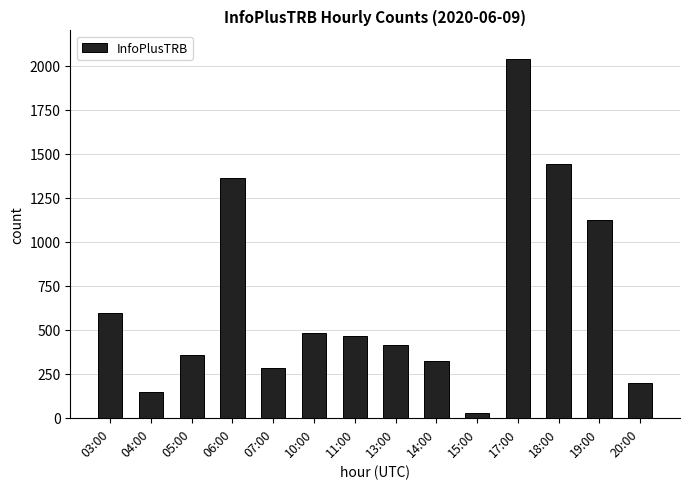

What position from the left is 06:00?

4